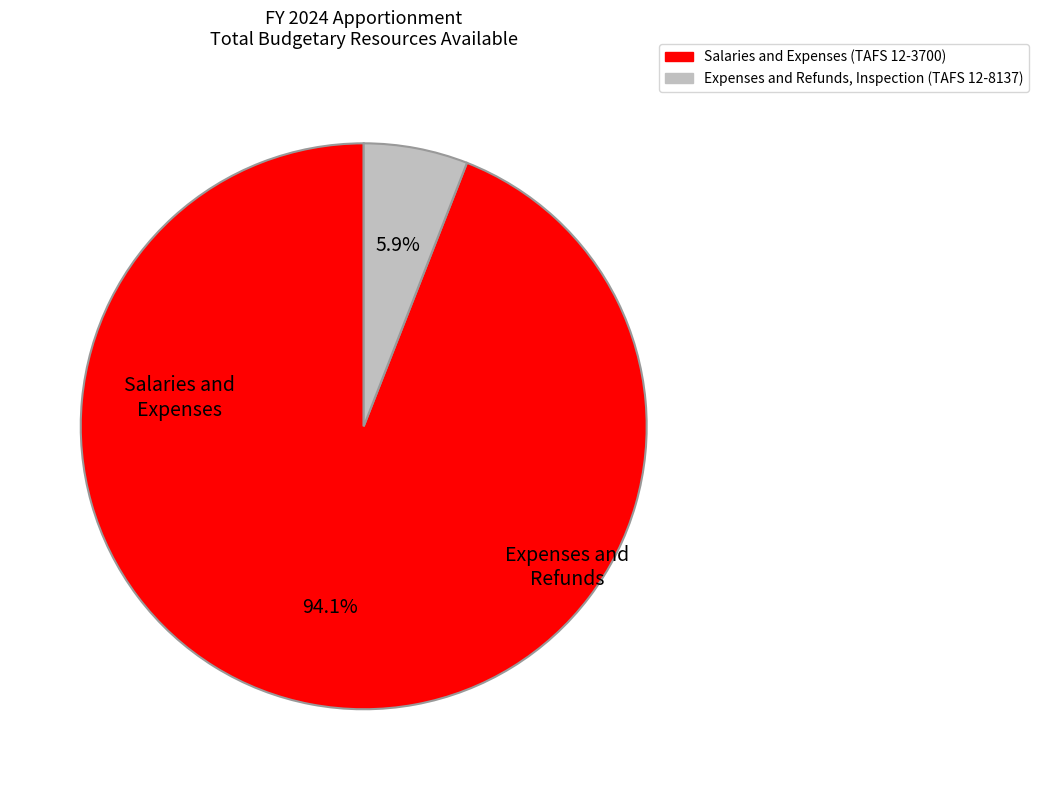

To the nearest percent, what is the difference between the Expenses and Refunds, Inspection (TAFS 12-8137) and Salaries and Expenses (TAFS 12-3700) slice percentages?

88%